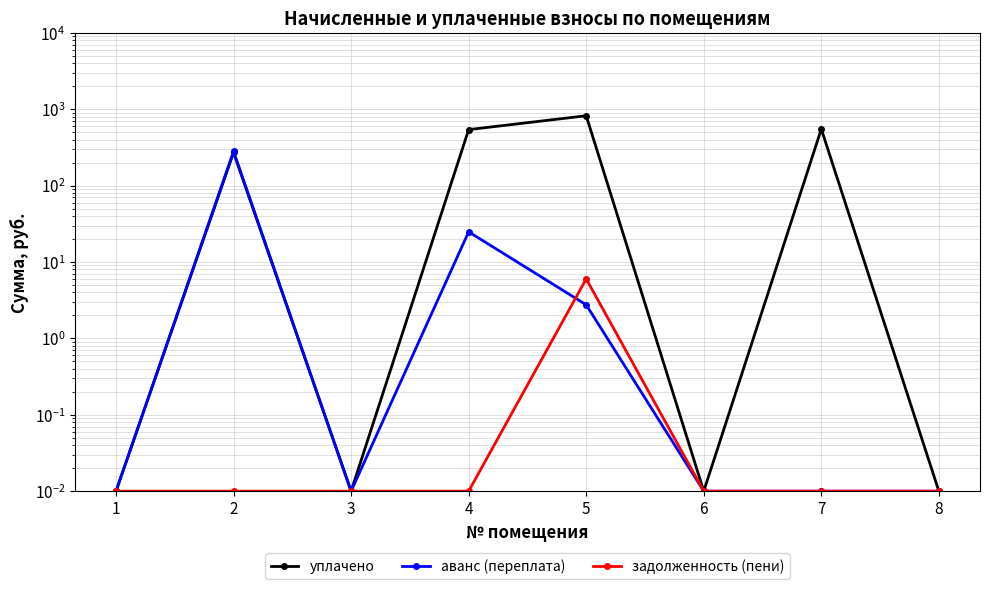

What is the sum of all аванс (переплата) values?

308.0